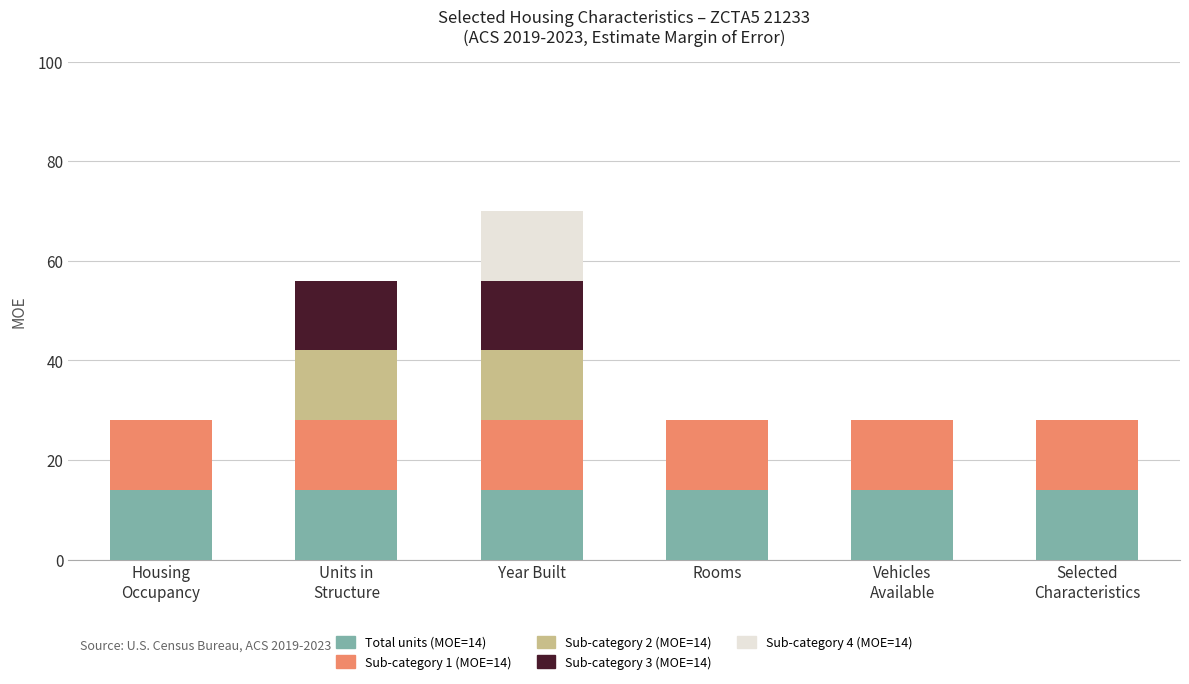

At which category is the sum across all series the highest?

Year Built